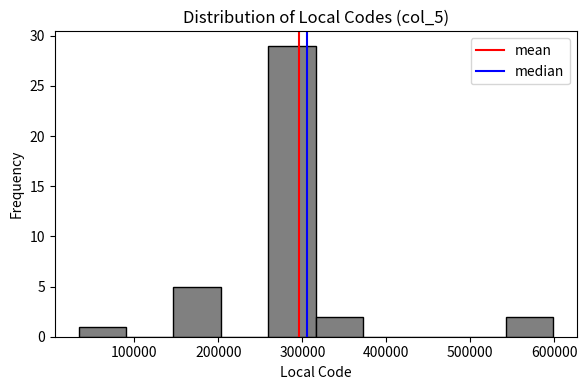

What is the height of the bar covering 150000 to 200000 on the x-axis? Neither the bar edges nor the heights are printed on the chart, so give them approximately, as read against the axes.

5